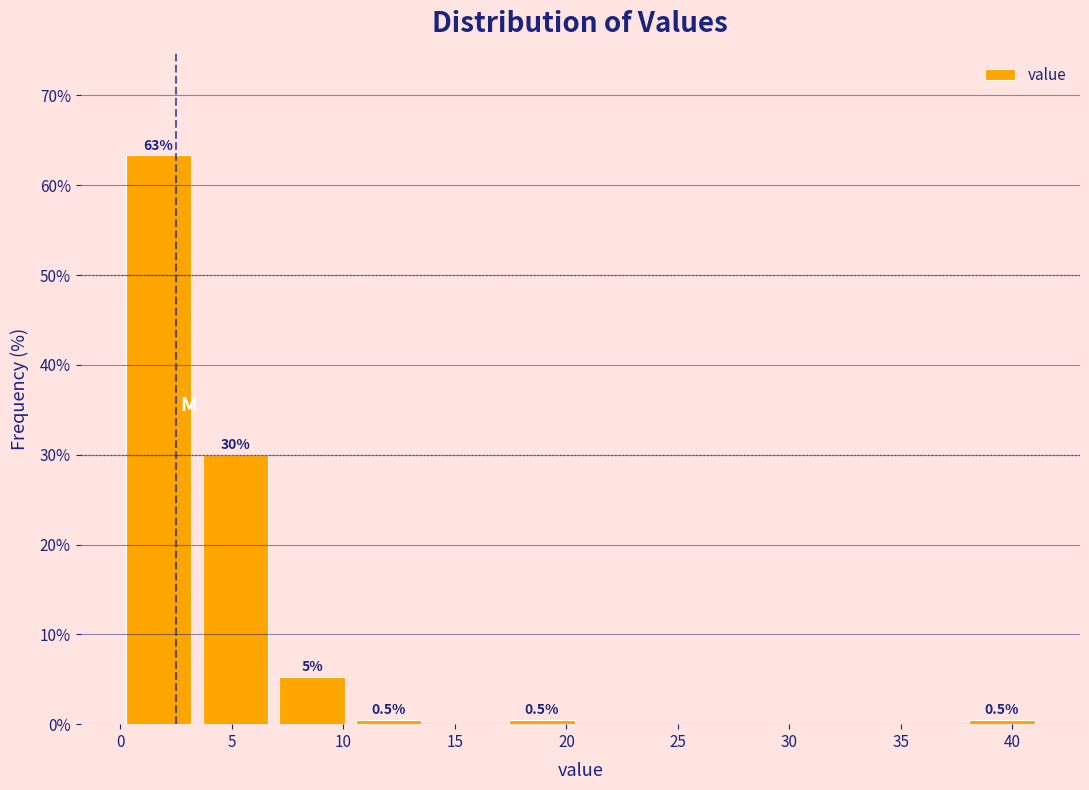

Over which range of the x-axis is the bar tallest?

0.0 to 3.5